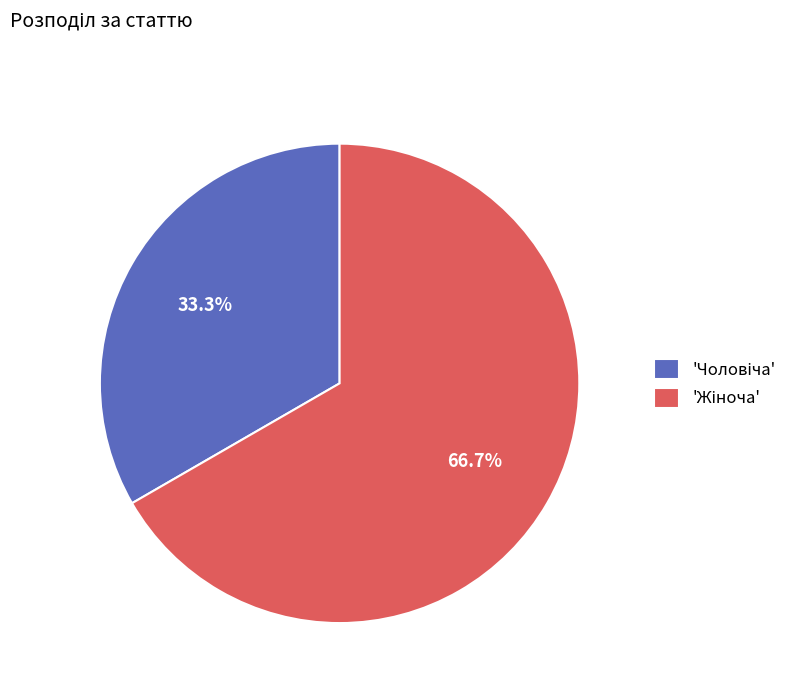

Is there a majority slice in this chart?

Yes